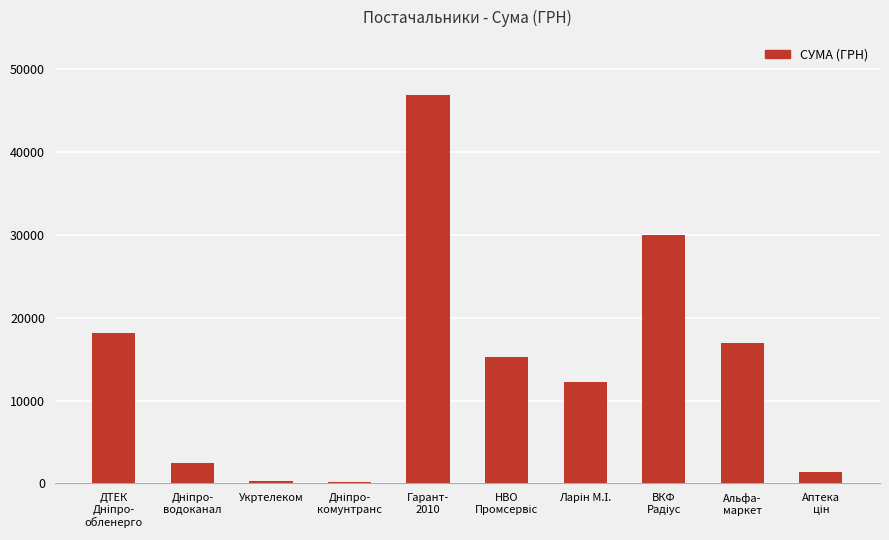

What is the greatest value displayed?

46868.9